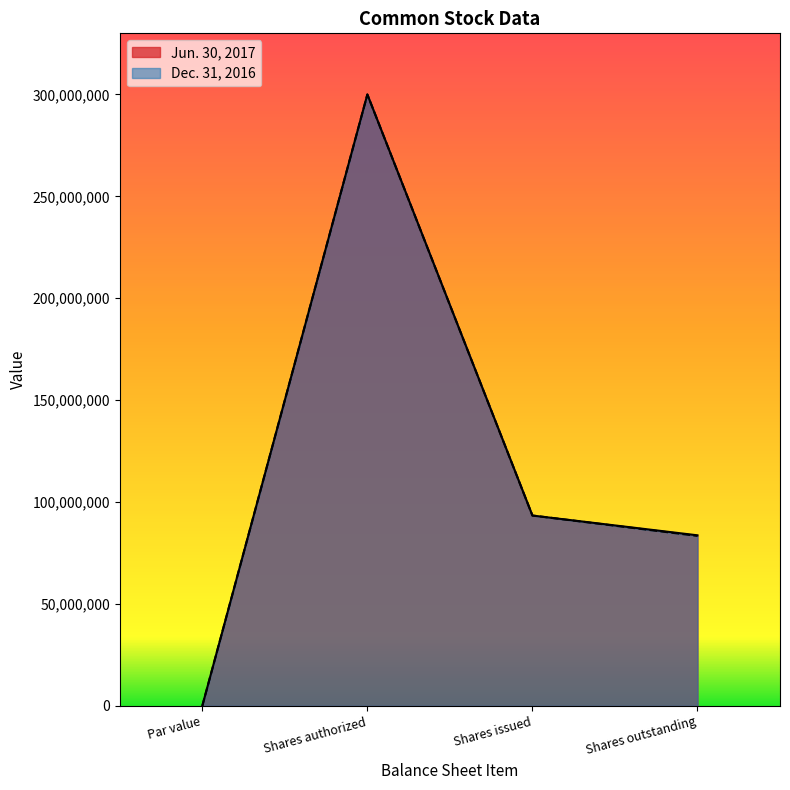

Reading right to left, extract all data points from this chart.

Jun. 30, 2017: 83694147	93400000	300000000	1
Dec. 31, 2016: 83400000	93400000	300000000	1